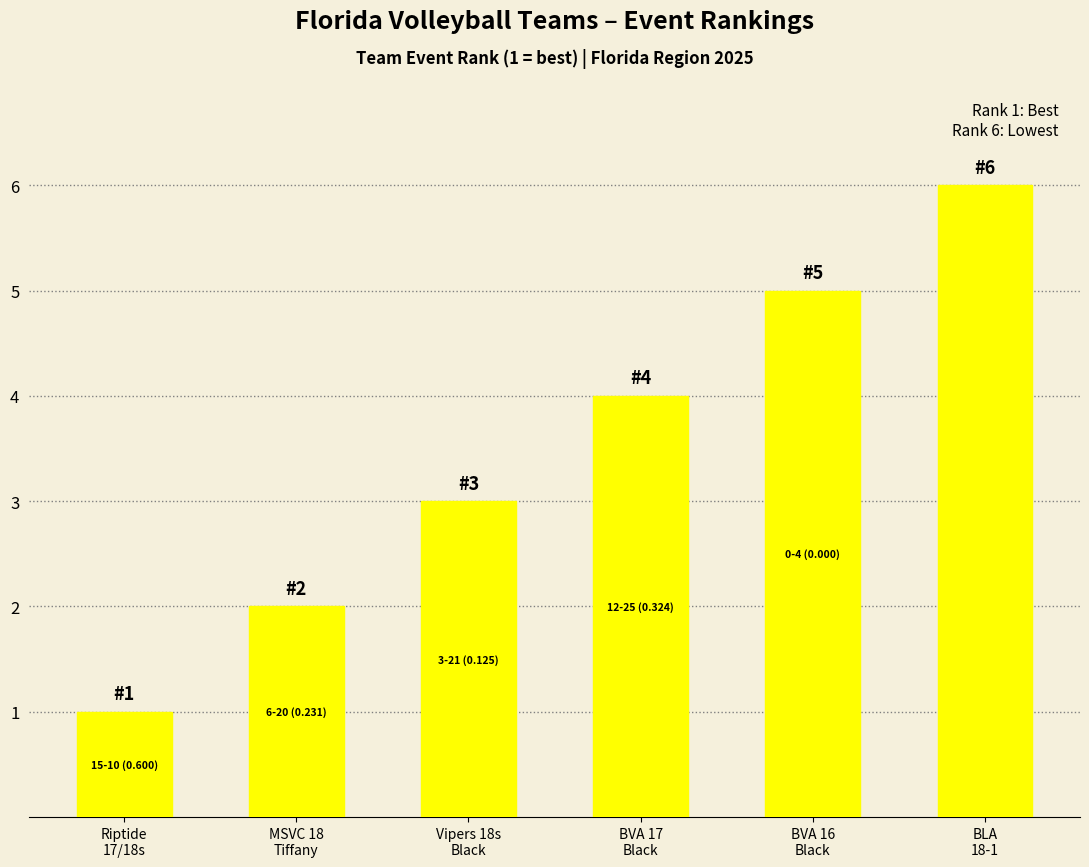

Count the number of data series in this chart.

1